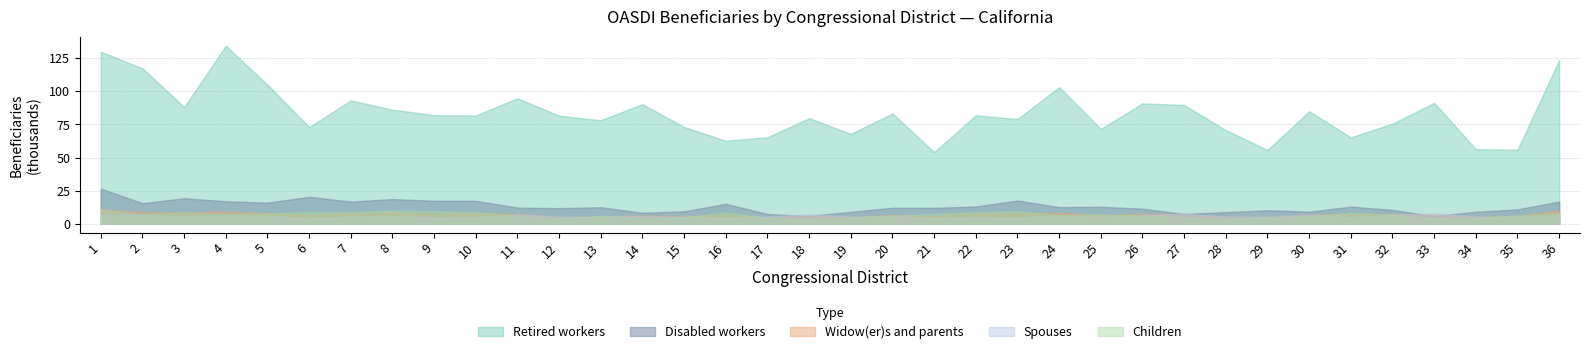

Does the chart display data point markers on the line(s)?

No